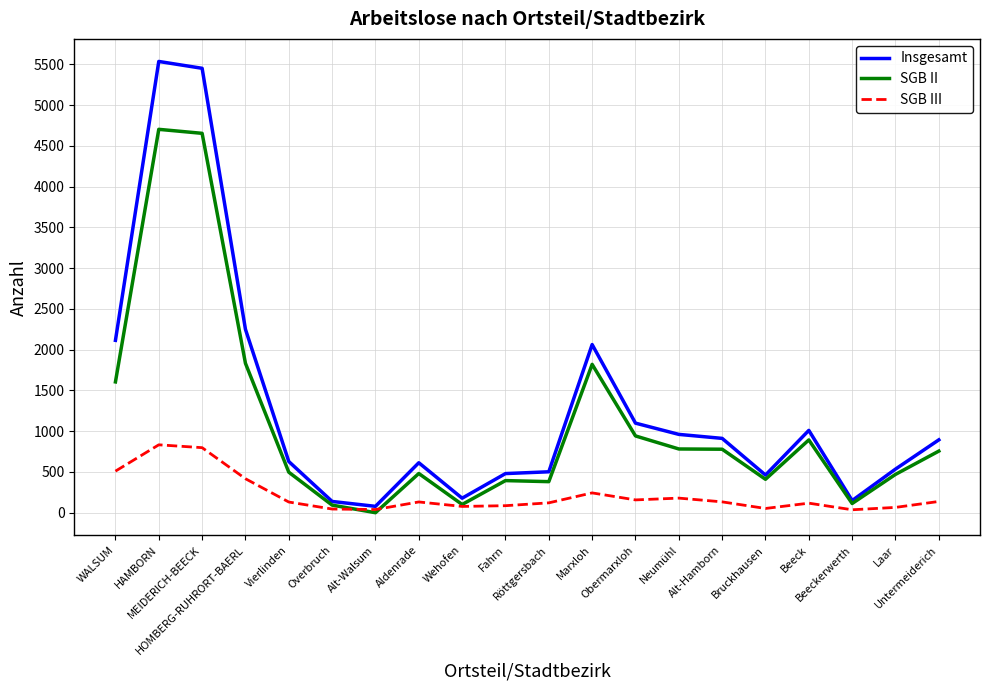

List the series in order of their overall mean, highest first.

Insgesamt, SGB II, SGB III